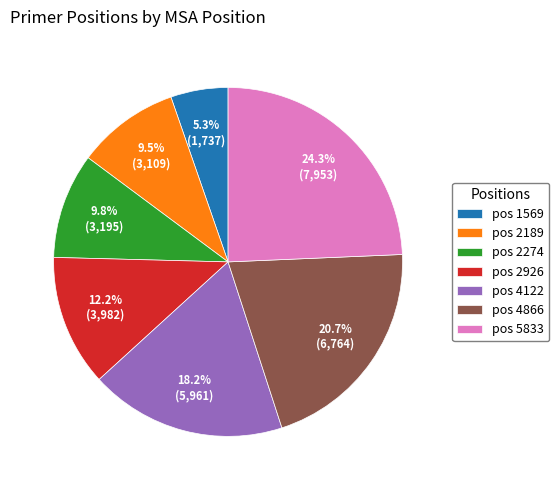

Which category has the biggest portion of the pie?

pos 5833